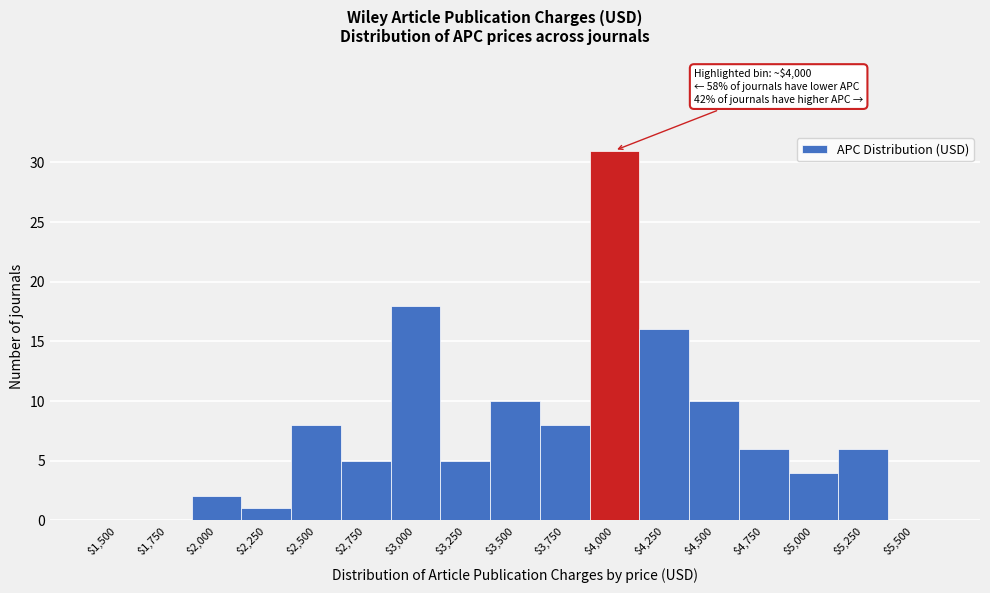

Is it true that the value at $2,000 is 1?

False